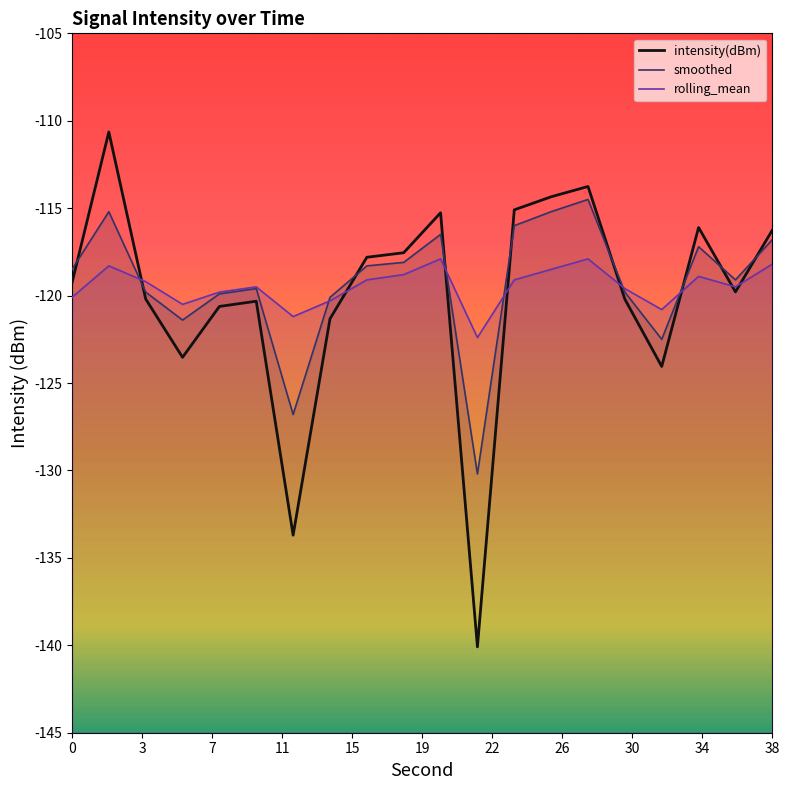

How many interior local valleys does the rolling_mean series have?

5